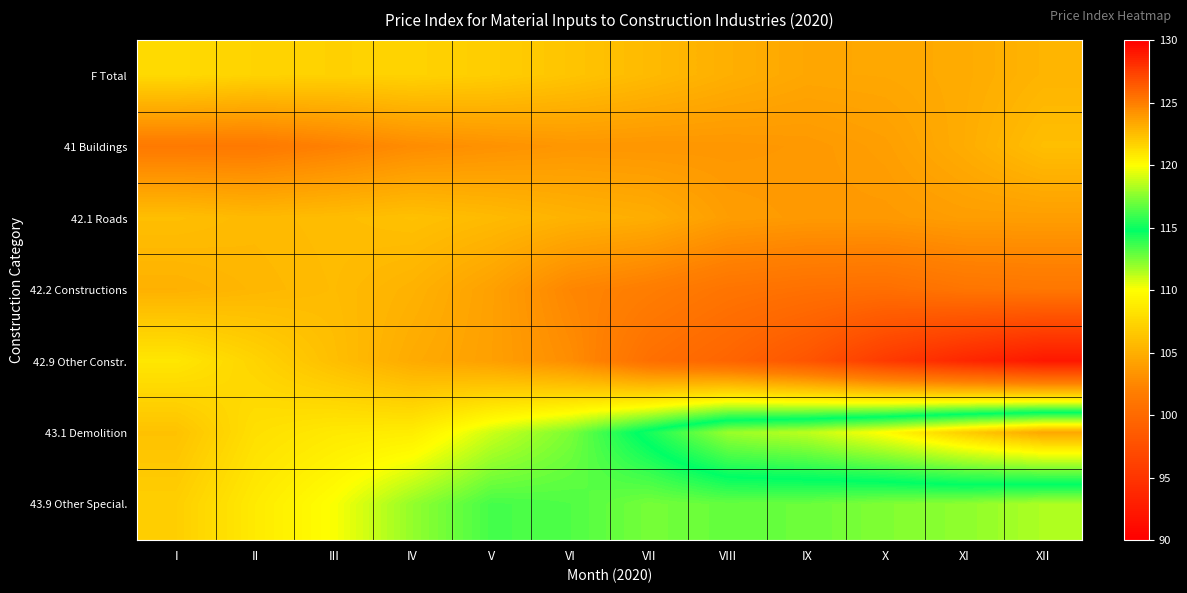

At how many categories does at least one series exceed 123?

1